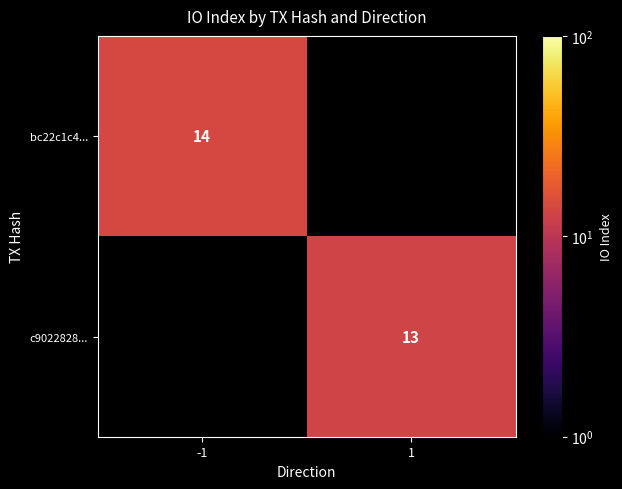

Rank the categories by c9022828... value from lowest to highest.

-1, 1